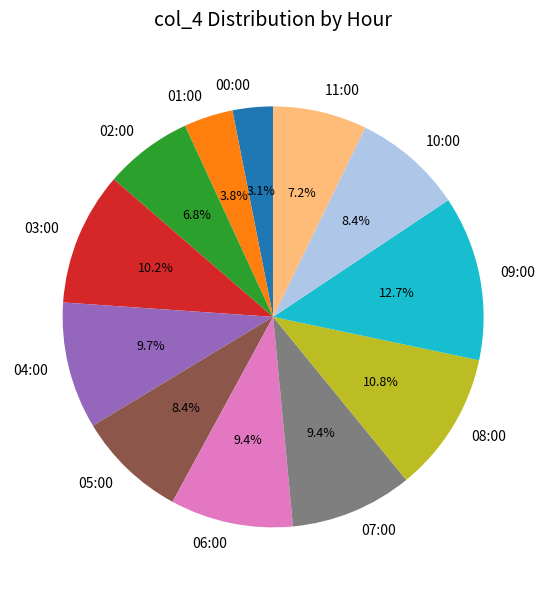

Does 10:00 represent more than half of the total?

No